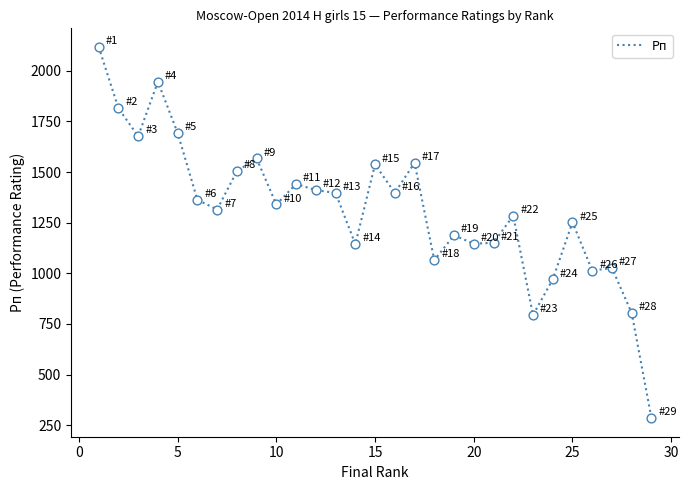

What is the maximum value shown in the chart?

2118